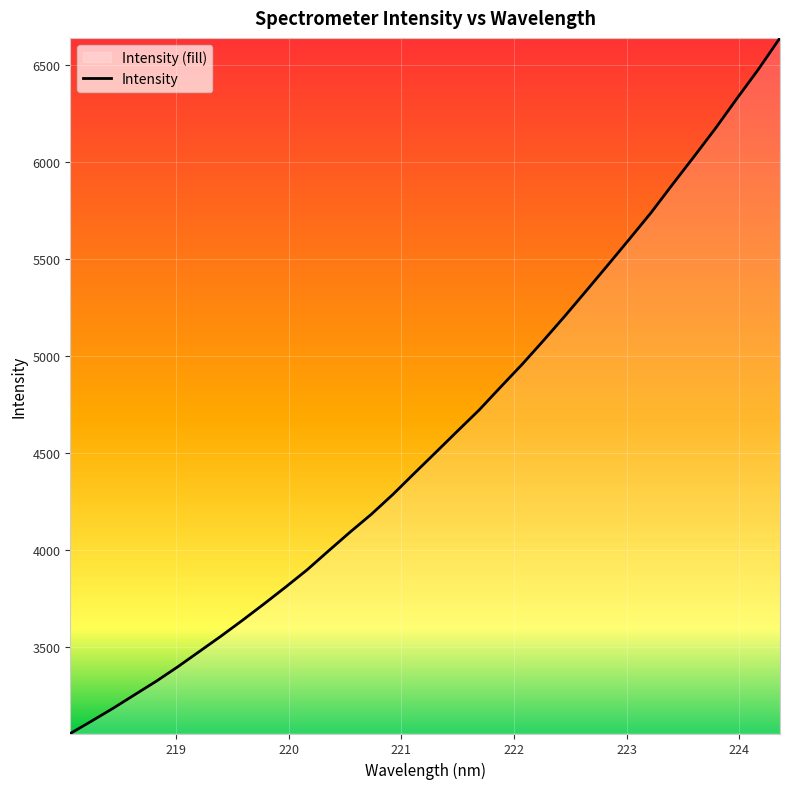

Does the chart display data point markers on the line(s)?

No